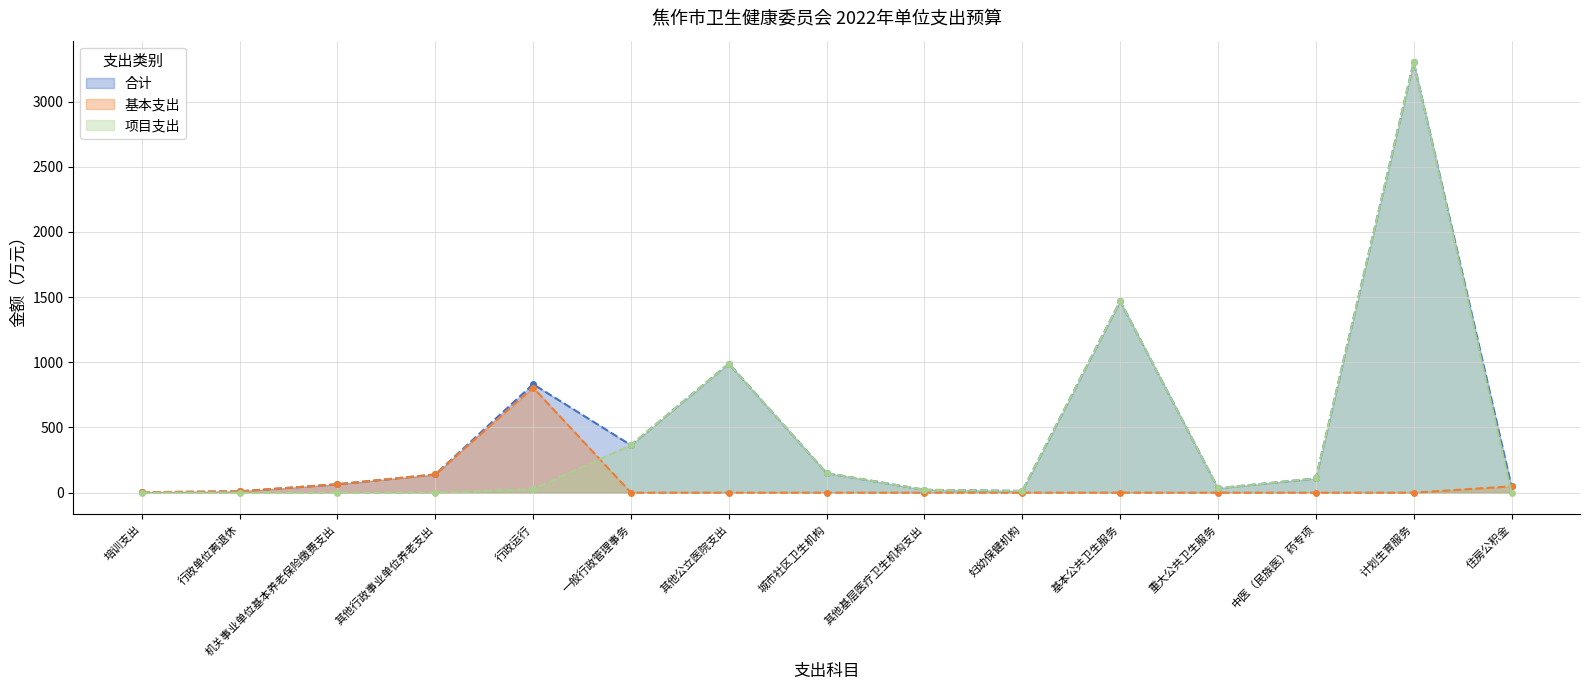

The value of 基本支出 at 行政单位离退休 is 10.2. True or false?

True